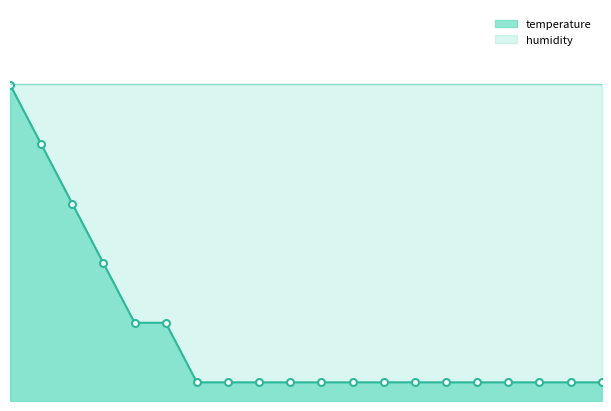

What position from the left is 14:00?

15